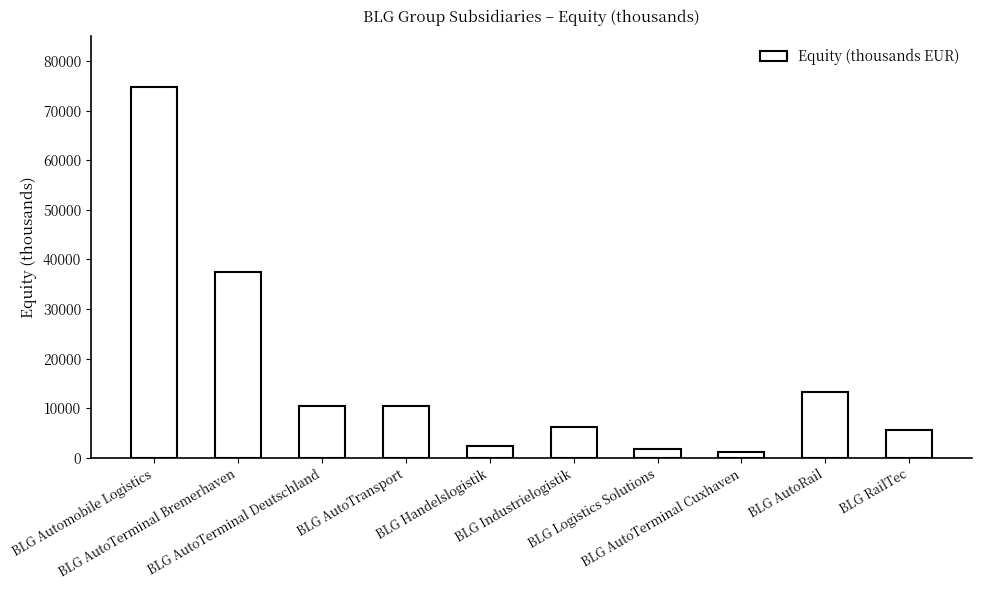

What is the value of the 10th bar from the left?

5550